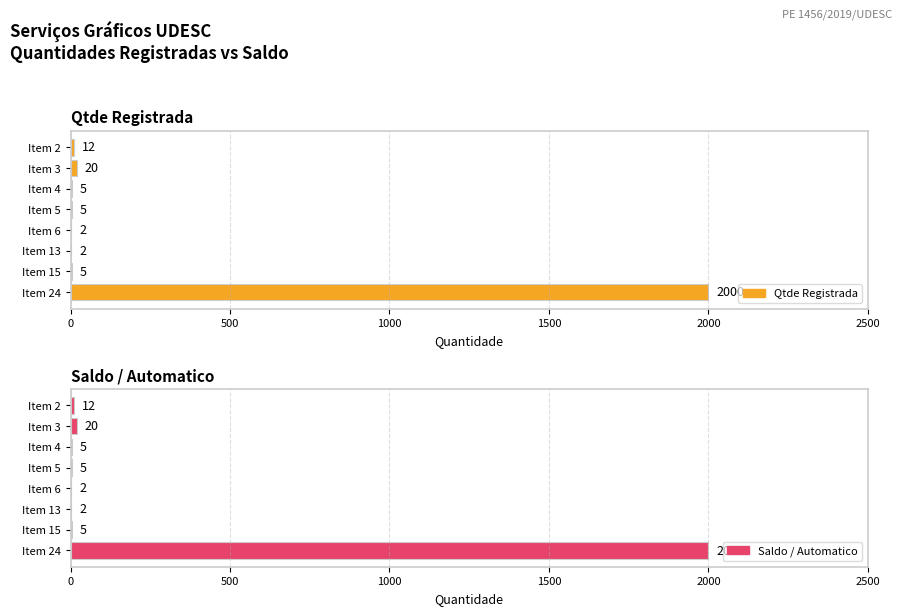

What are all the series names shown in the legend?

Qtde Registrada, Saldo / Automatico